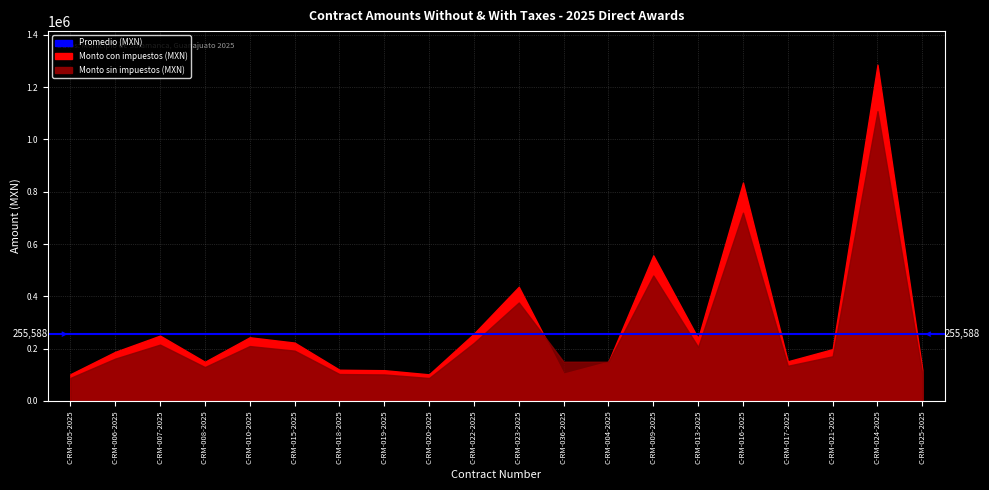

What value does the Monto con impuestos (MXN) series have at C-RM-020-2025?

101840.0